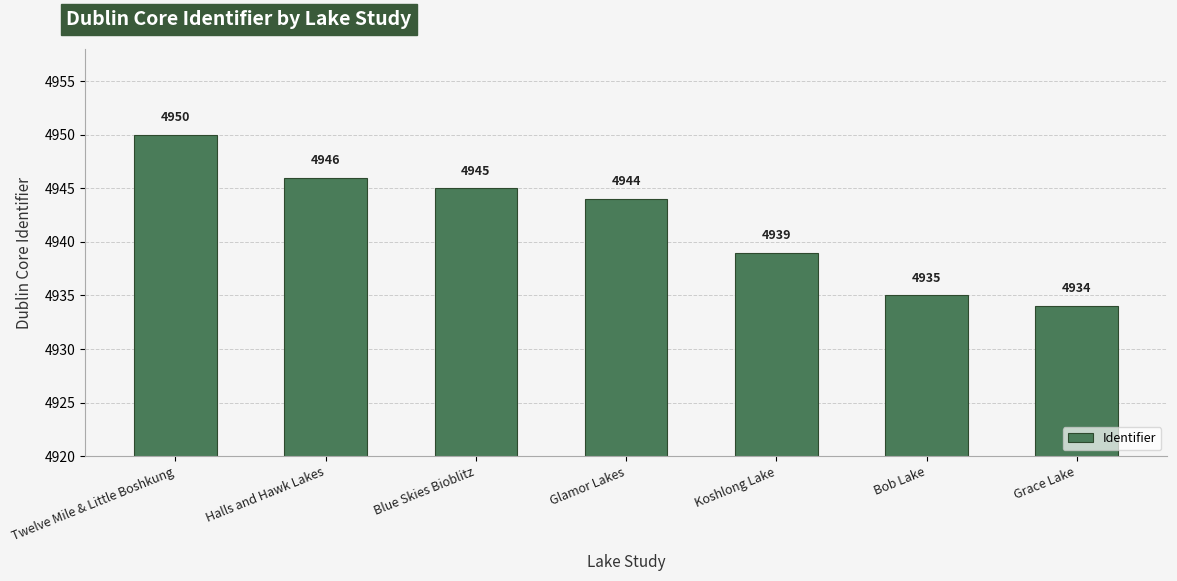

What is the sum of the values at Twelve Mile & Little Boshkung and Grace Lake?

9884